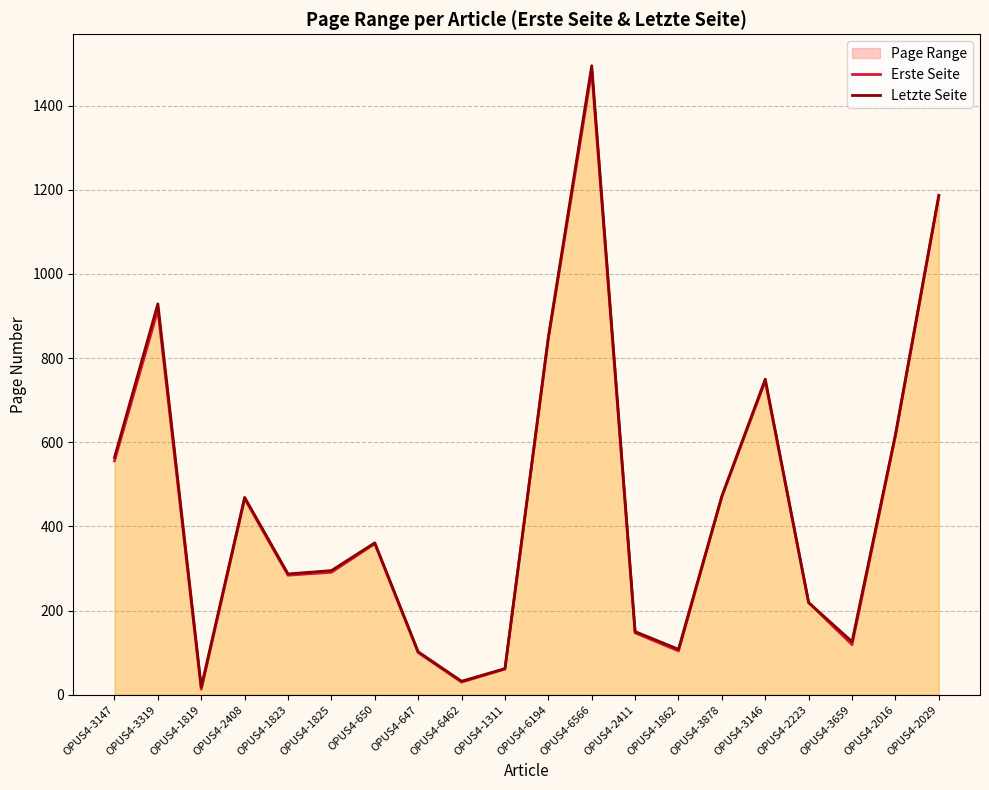

What is the label of the 6th point from the right?

OPUS4-3878